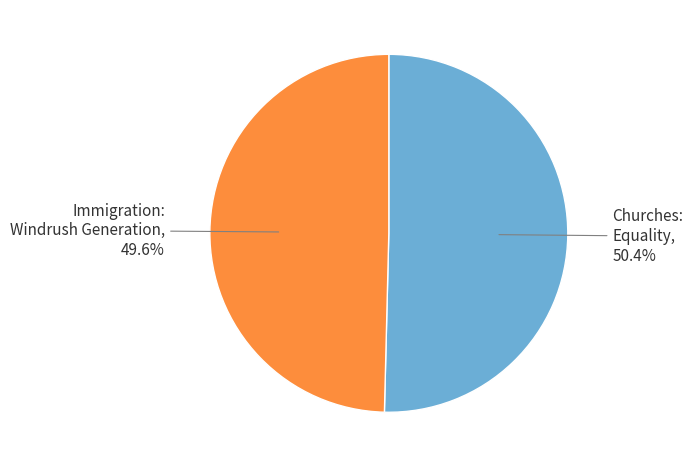

How many segments does this pie chart have?

2